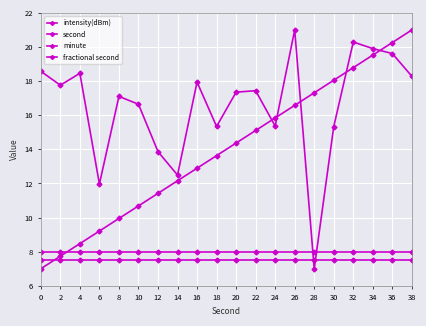

How many lines are shown in the chart?

4